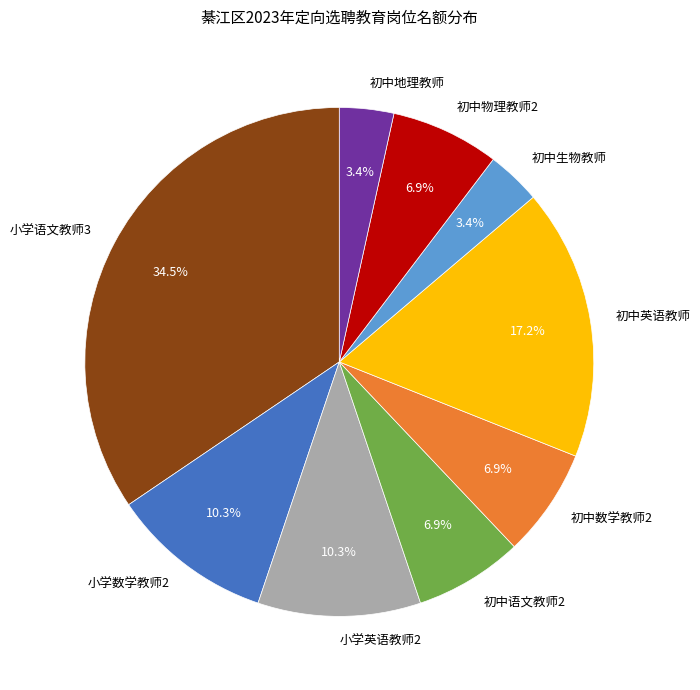

The 小学语文教师3 slice represents 49% of the pie. True or false?

False